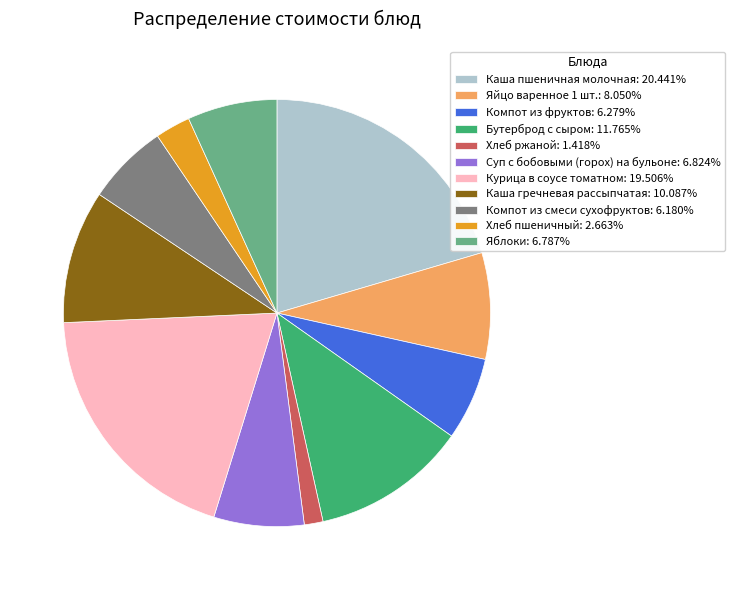

Which category has the smallest portion of the pie?

Хлеб ржаной